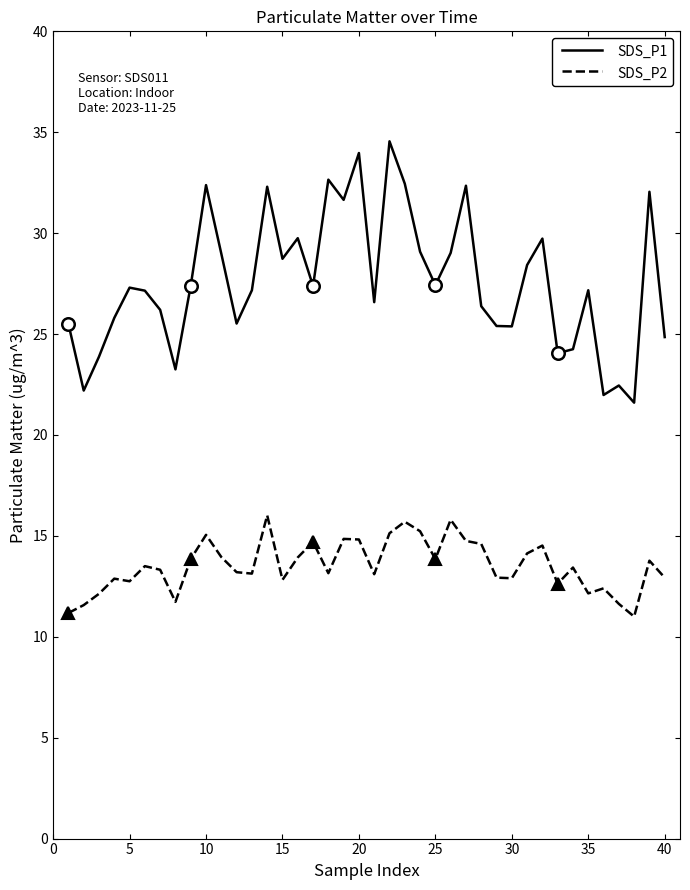

True or false: SDS_P1 and SDS_P2 intersect in this chart.

False